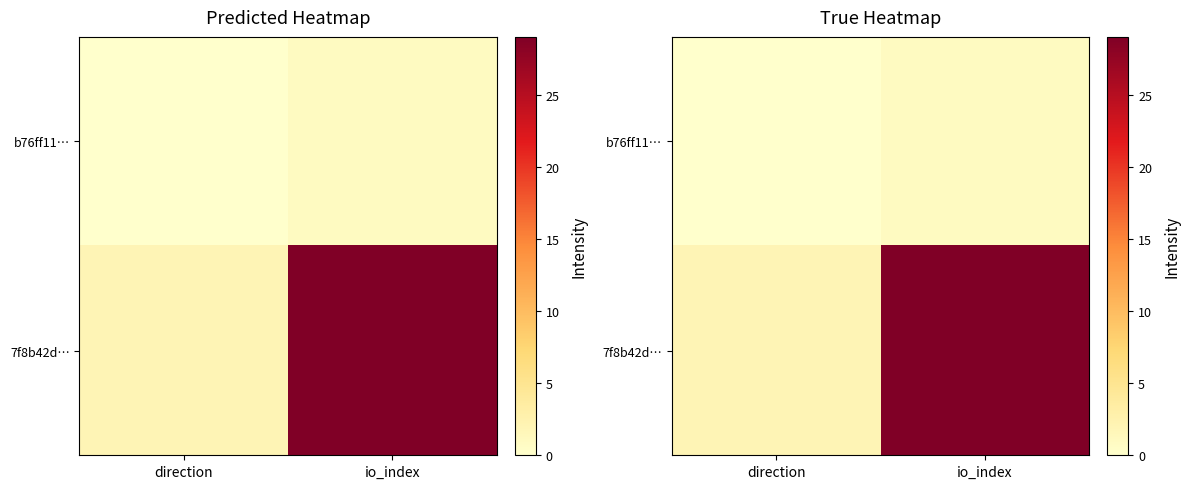

Which label corresponds to the smallest value in the chart?

direction